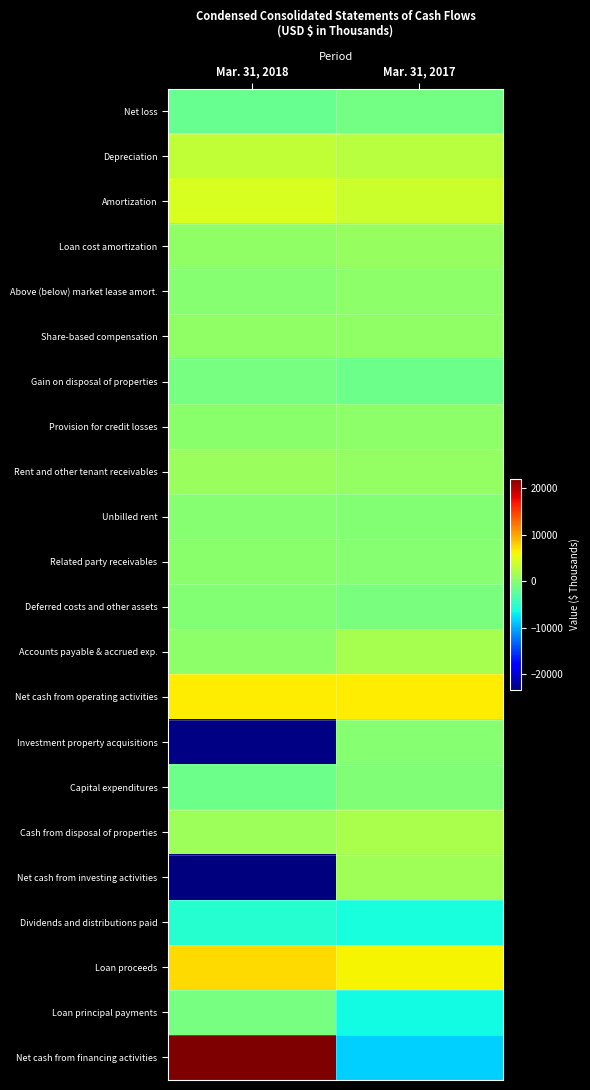

Which series has the largest range (max minus min)?

Net cash from financing activities